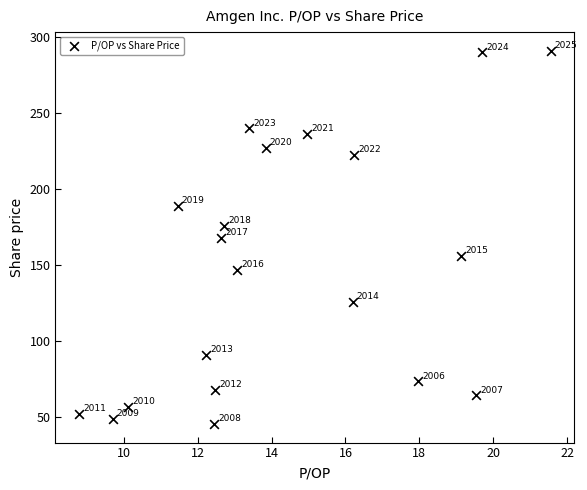

What is the range of X values (max minus min)?

12.8